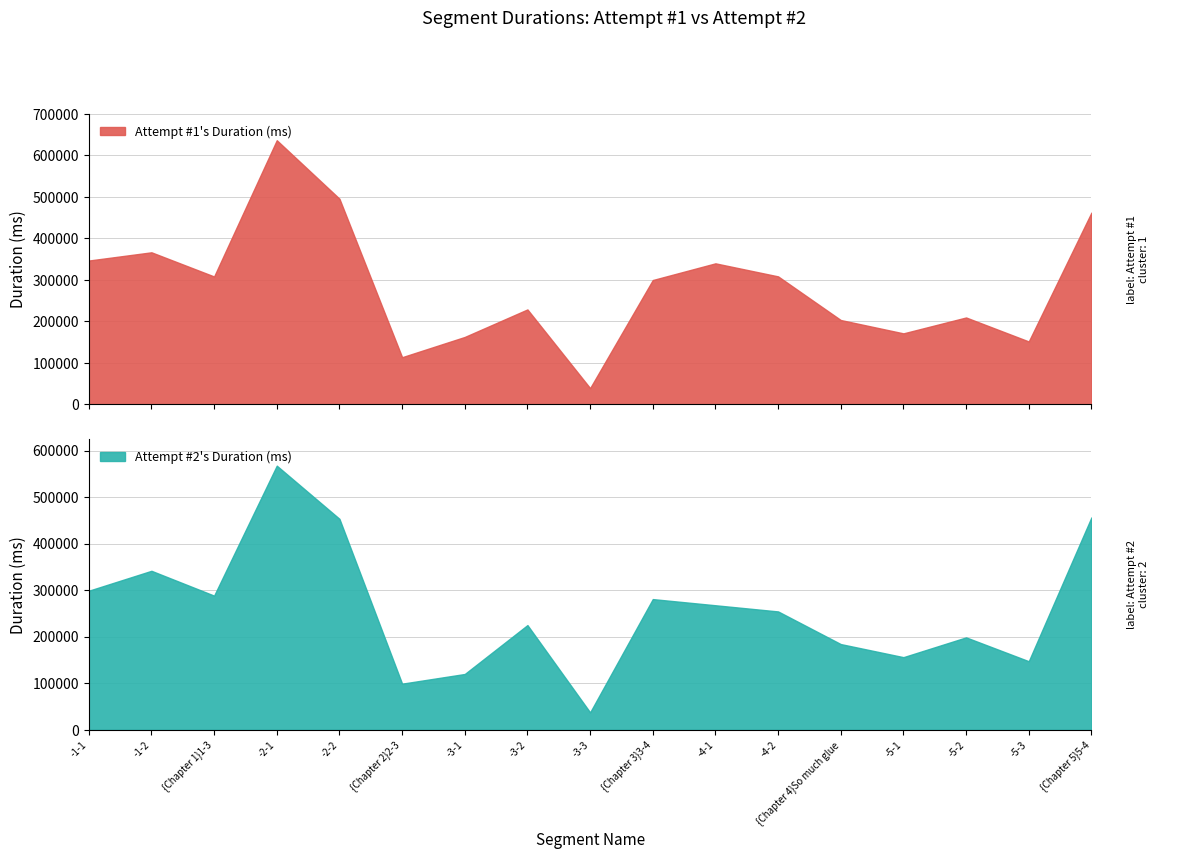

True or false: Attempt #2's Duration (ms) has more than 2 interior local peaks.

True